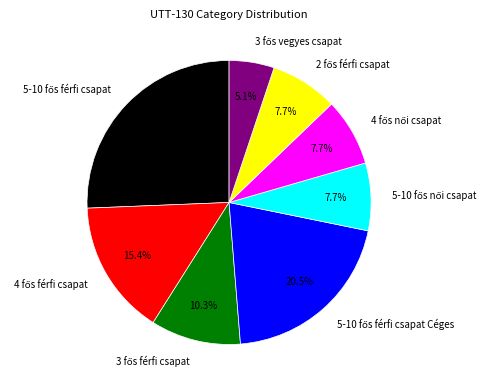

Is there a majority slice in this chart?

No